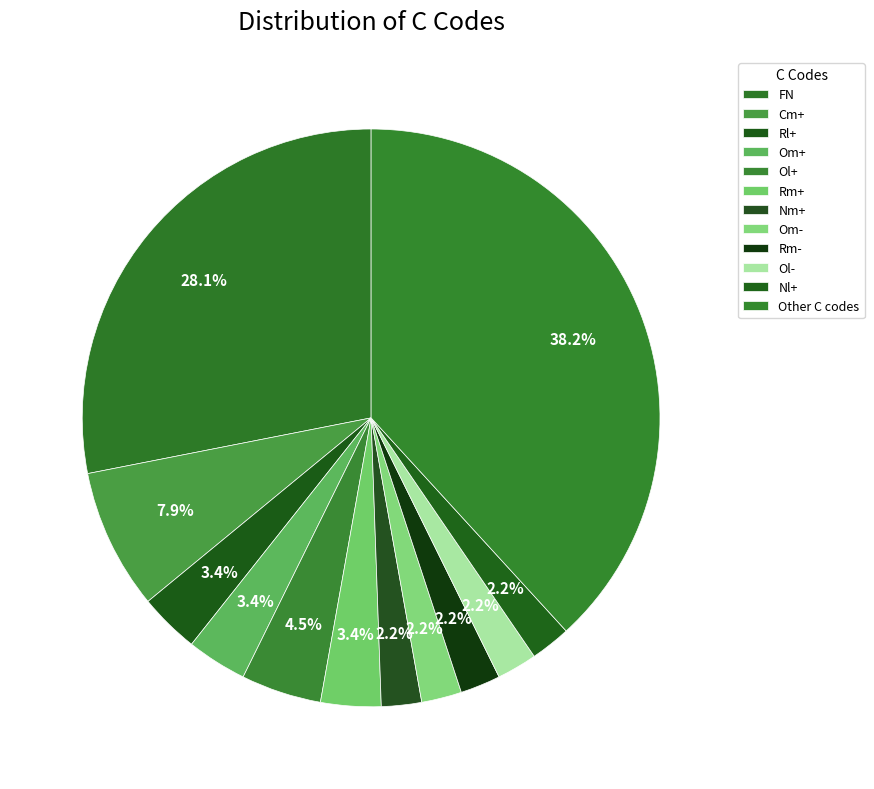

What percentage do FN and Rl+ together represent?

31.5%